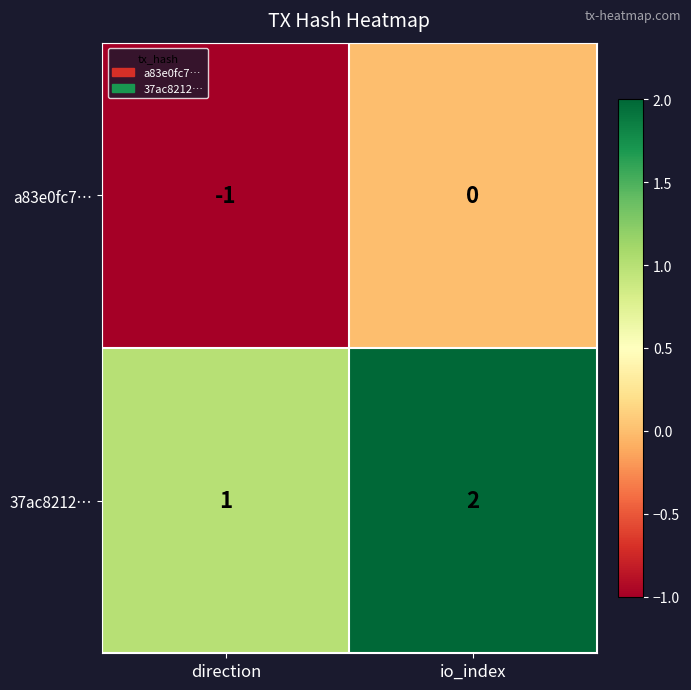

Where is 37ac8212… nearest to the value 1?

direction